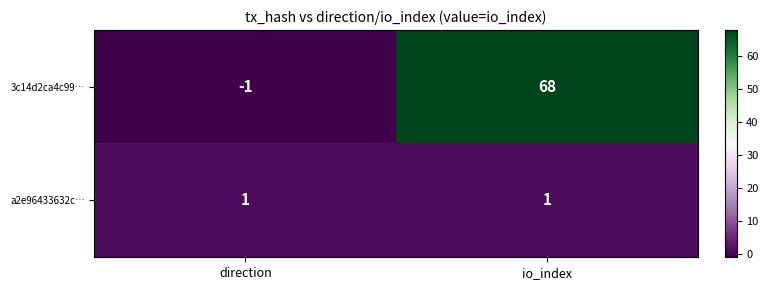

True or false: 3c14d2ca4c99… has a value of -2 at direction.

False